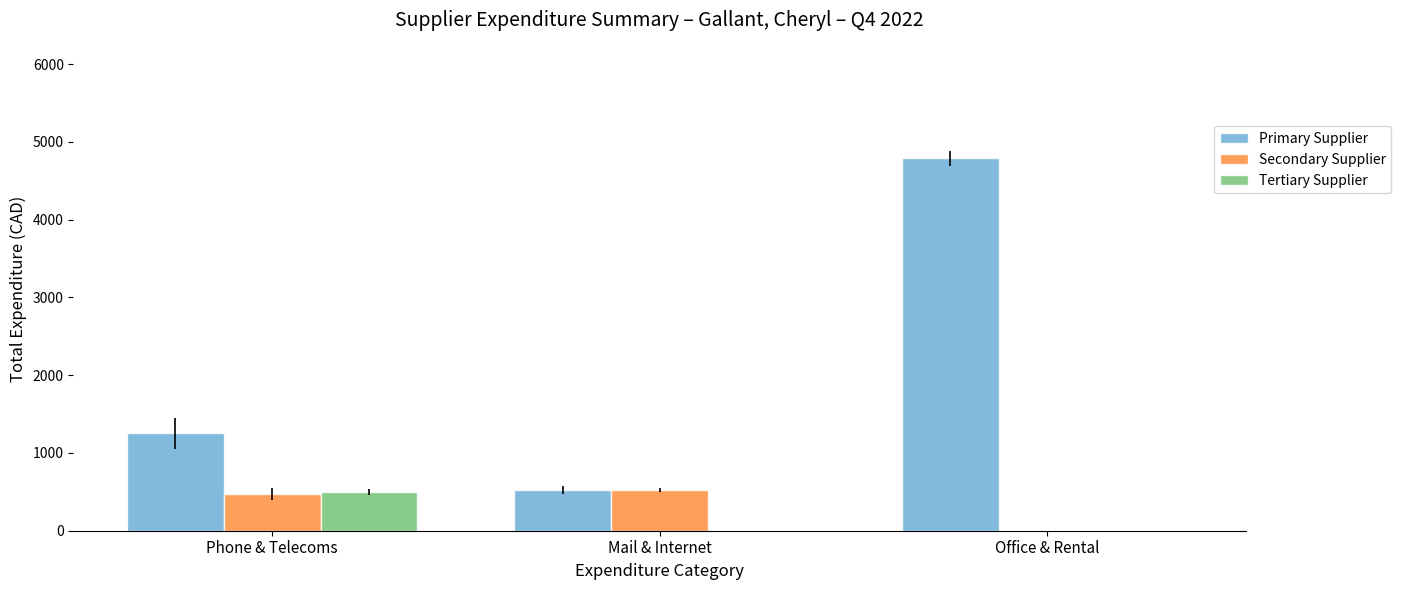

Is it true that Primary Supplier equals 522.7 at Mail & Internet?

True